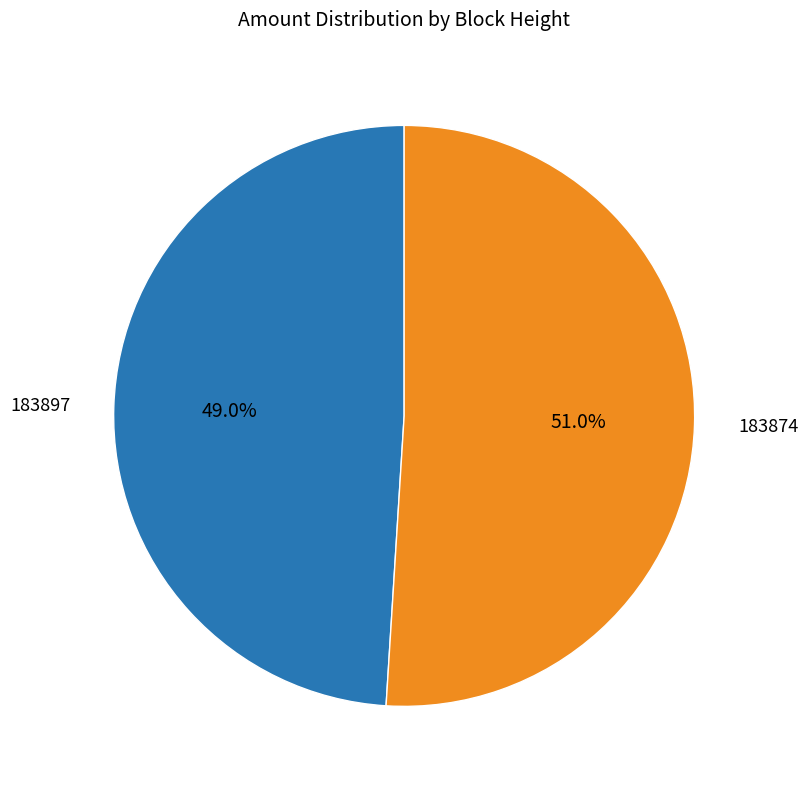

What percentage do 183897 and 183874 together represent?

100.0%